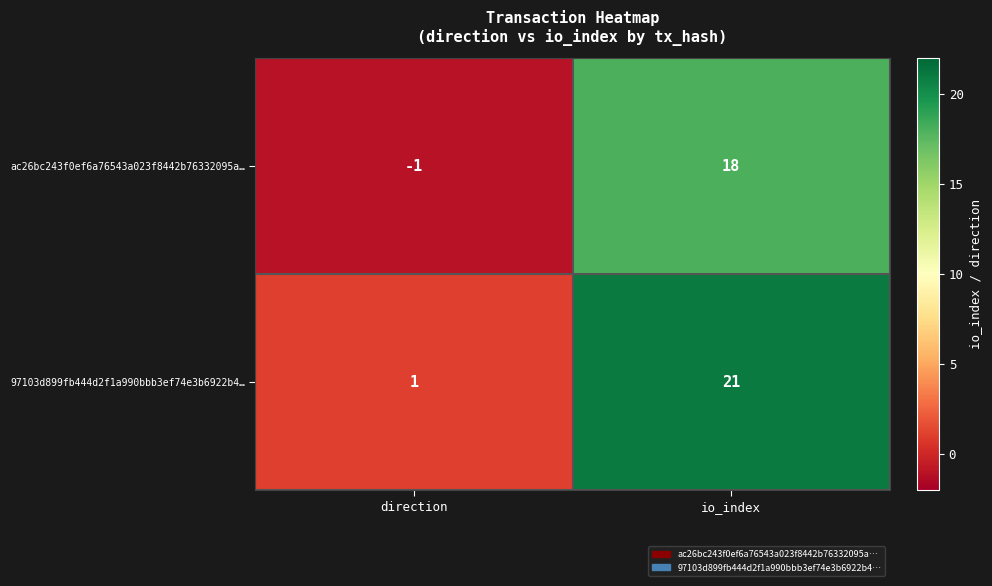

Reading left to right, what are all the values shown in this chart?

ac26bc243f0ef6a76543a023f8442b76332095a…: direction=-1	io_index=18
97103d899fb444d2f1a990bbb3ef74e3b6922b4…: direction=1	io_index=21